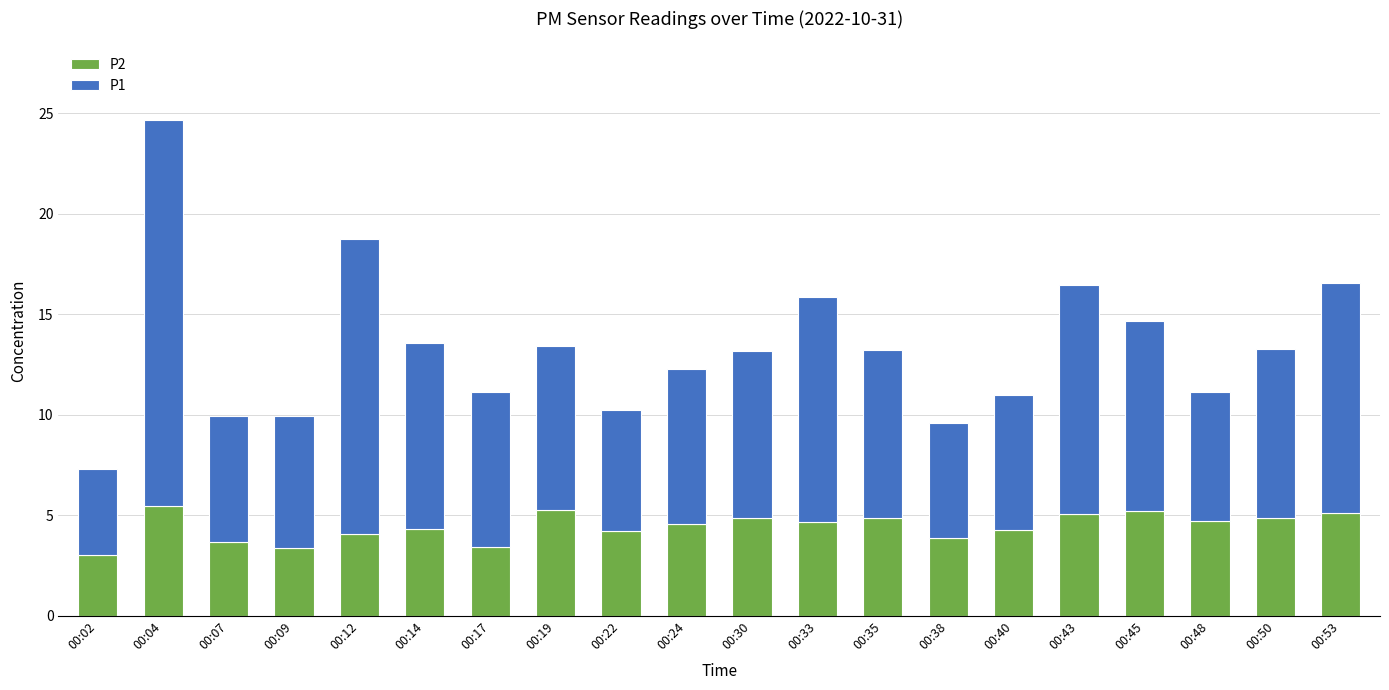

The P2 series shows 5.5 at 00:04. True or false?

True